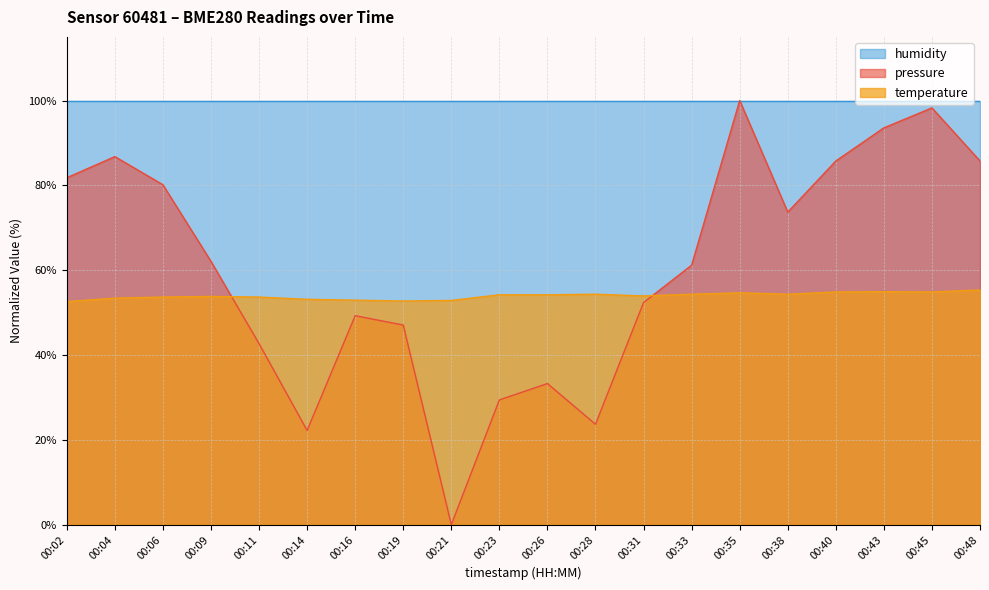

What is the difference between the temperature values at 00:11 and 00:35?

1.0